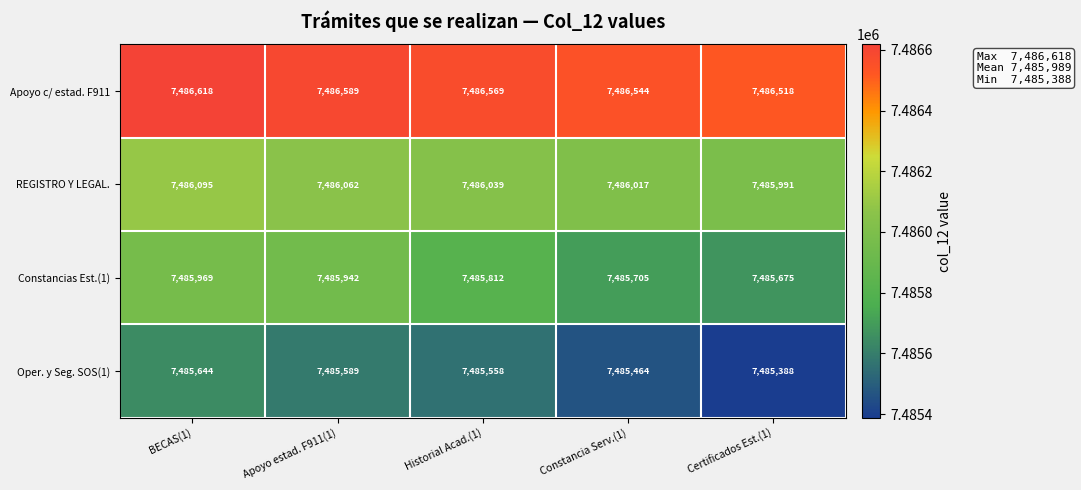

Reading left to right, extract all data points from this chart.

Apoyo c/ estad. F911: 7486618	7486589	7486569	7486544	7486518
REGISTRO Y LEGAL.: 7486095	7486062	7486039	7486017	7485991
Constancias Est.(1): 7485969	7485942	7485812	7485705	7485675
Oper. y Seg. SOS(1): 7485644	7485589	7485558	7485464	7485388